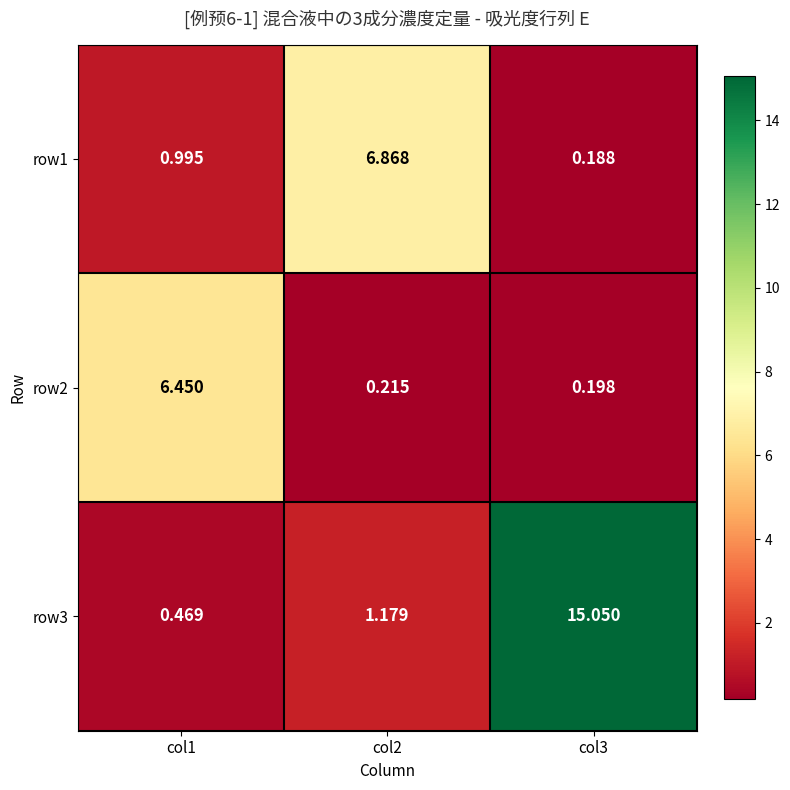

Is the value of row2 at col3 greater than the value of row3 at col2?

No